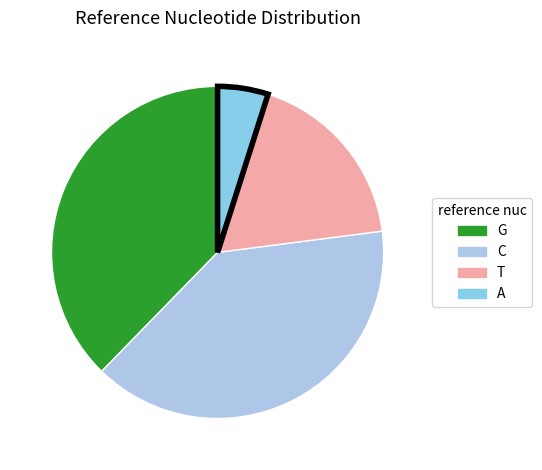

Does G account for over 50% of the chart?

No